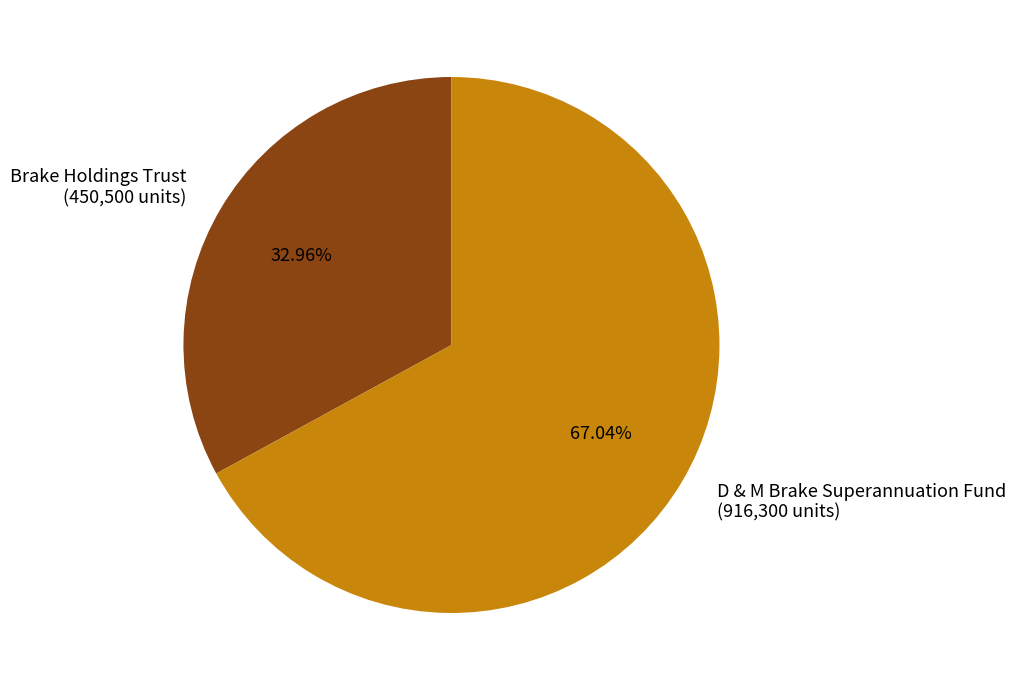

How many slices are in this pie chart?

2